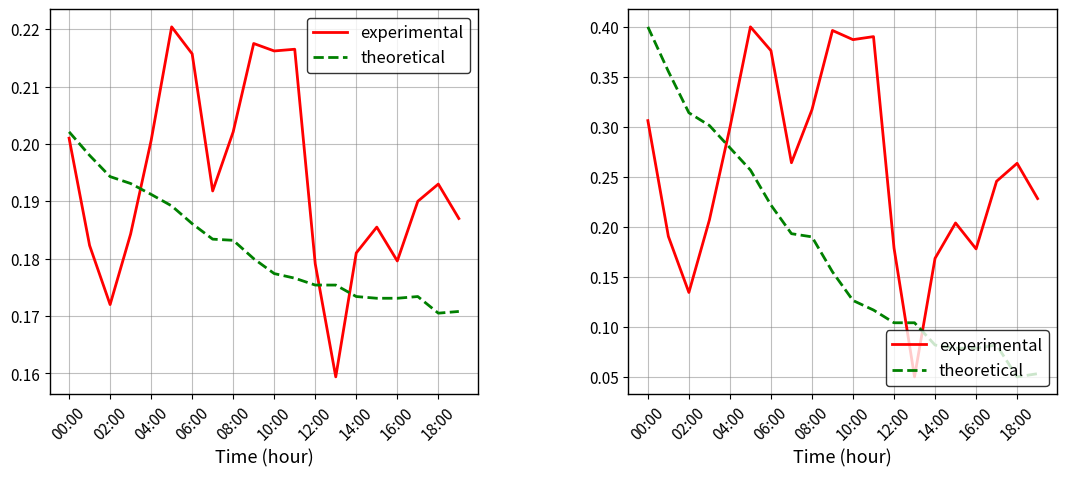

What is the average value of the experimental series?

0.3